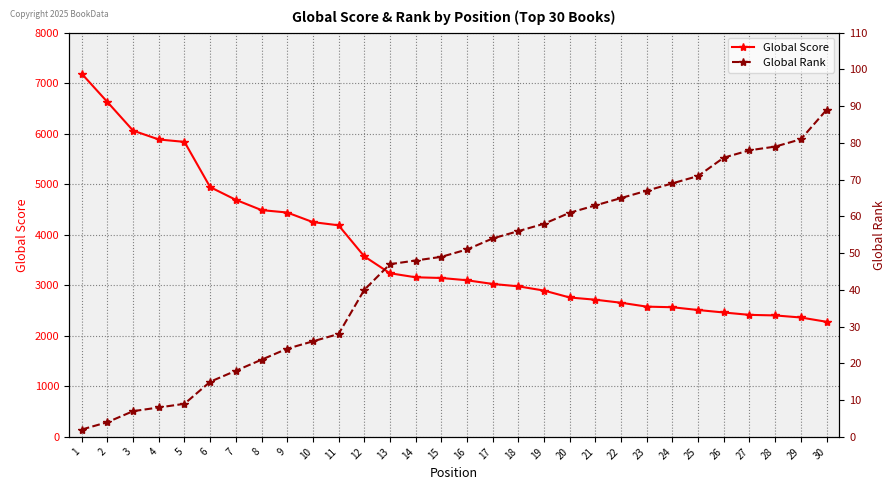

Is the value of Global Rank at 3 greater than the value of Global Score at 30?

No